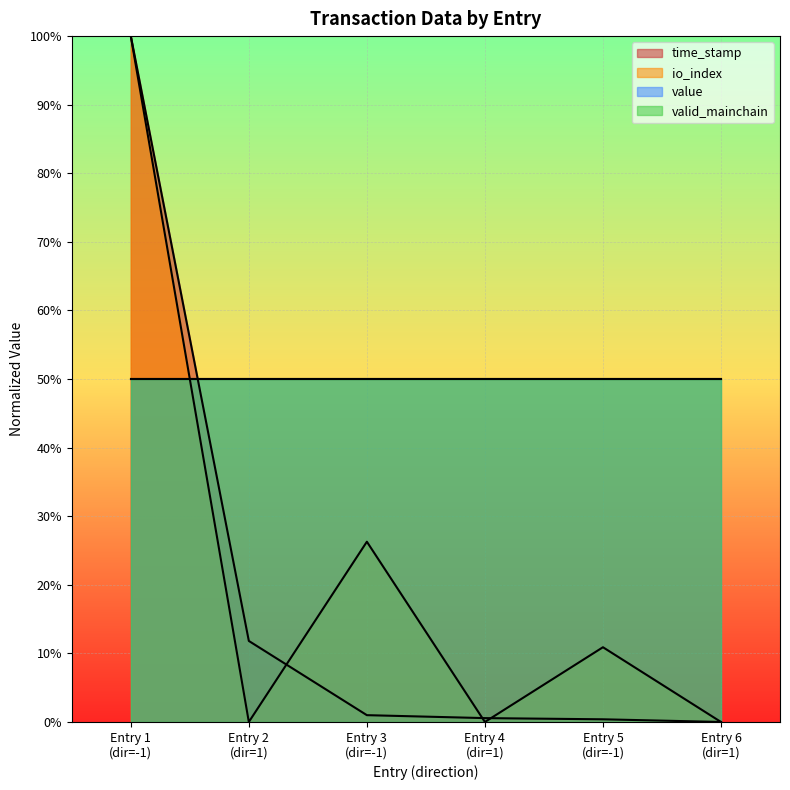

What is the value of the time_stamp point at the 2nd from the left?

0.1